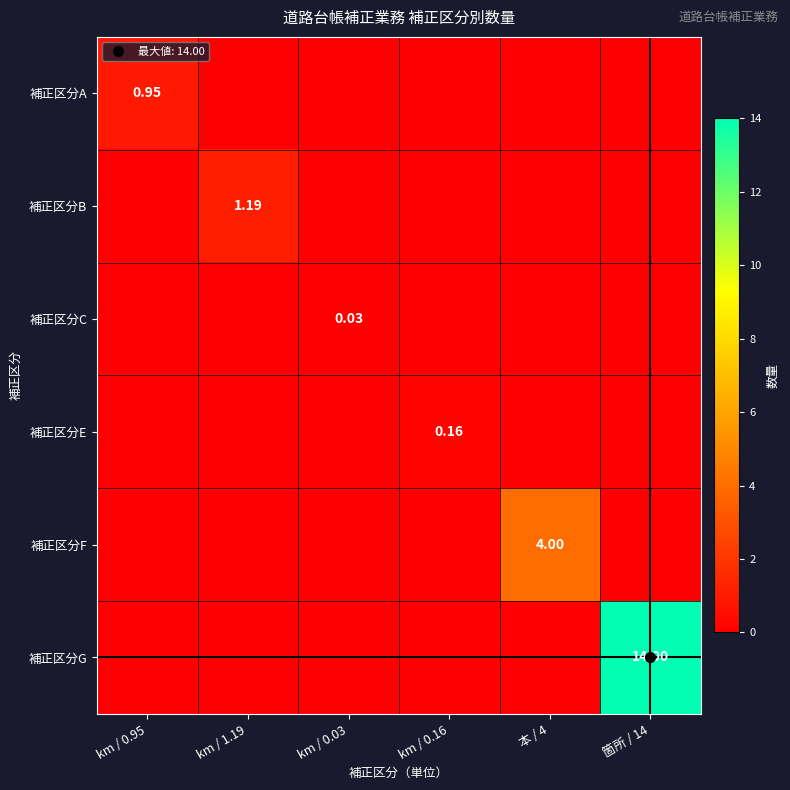

List the labels in order of 補正区分F value, largest first.

本 / 4, km / 0.95, km / 1.19, km / 0.03, km / 0.16, 箇所 / 14